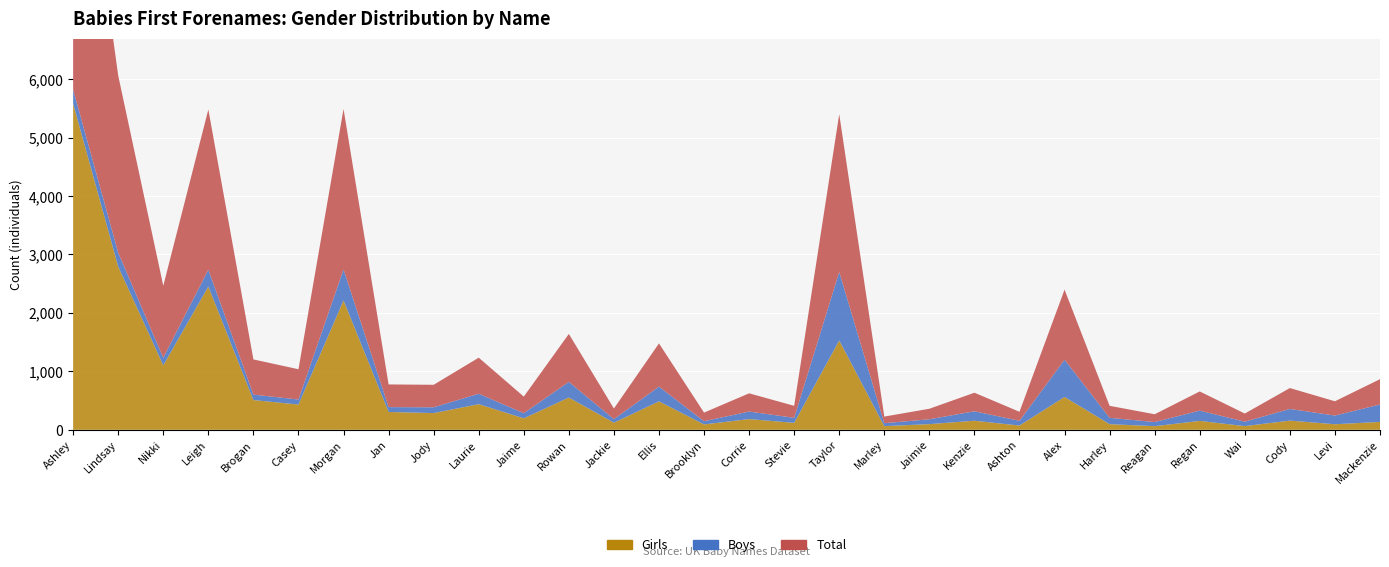

Reading left to right, extract all data points from this chart.

Girls: 5579	2792	1103	2451	509	432	2213	305	286	438	196	552	122	486	92	183	119	1528	62	97	155	73	562	96	62	152	63	157	95	135
Boys: 242	238	129	289	93	86	531	83	99	179	88	268	60	253	55	129	86	1172	51	83	162	81	637	109	71	176	76	200	149	298
Total: 5821	3030	1232	2740	602	518	2744	388	385	617	284	820	182	739	147	312	205	2700	113	180	317	154	1199	205	133	328	139	357	244	433